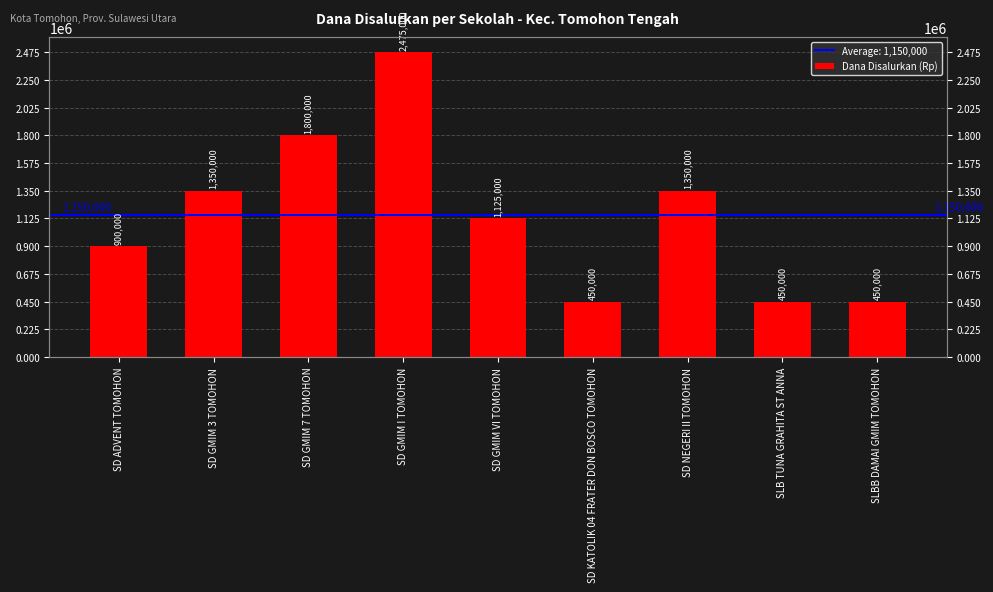

Rank the categories by value from lowest to highest.

SD KATOLIK 04 FRATER DON BOSCO TOMOHON, SLB TUNA GRAHITA ST ANNA, SLBB DAMAI GMIM TOMOHON, SD ADVENT TOMOHON, SD GMIM VI TOMOHON, SD GMIM 3 TOMOHON, SD NEGERI II TOMOHON, SD GMIM 7 TOMOHON, SD GMIM I TOMOHON